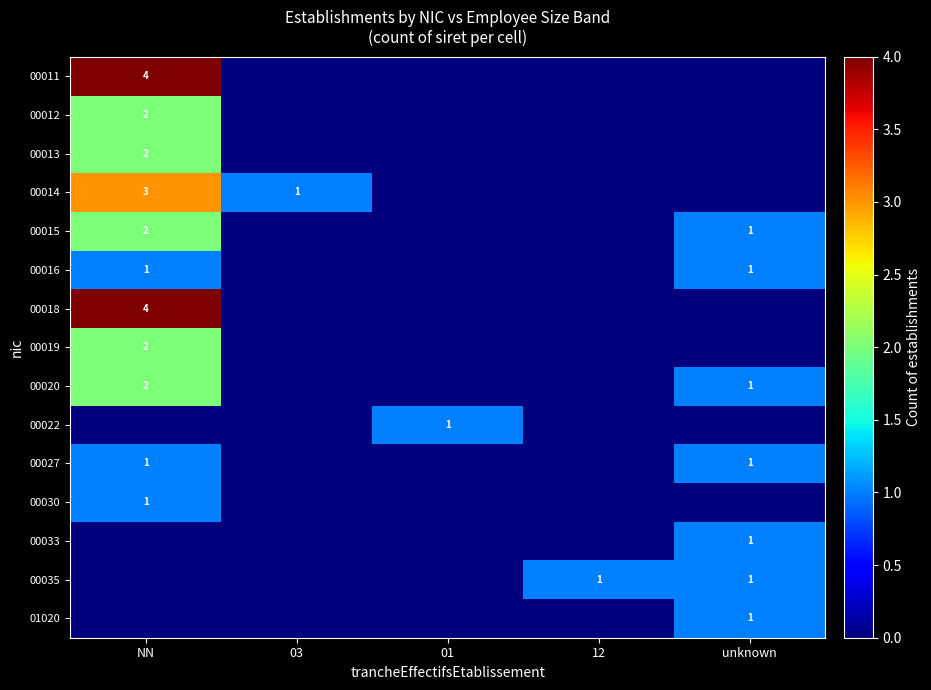

The value of 00027 at unknown is 1. True or false?

True